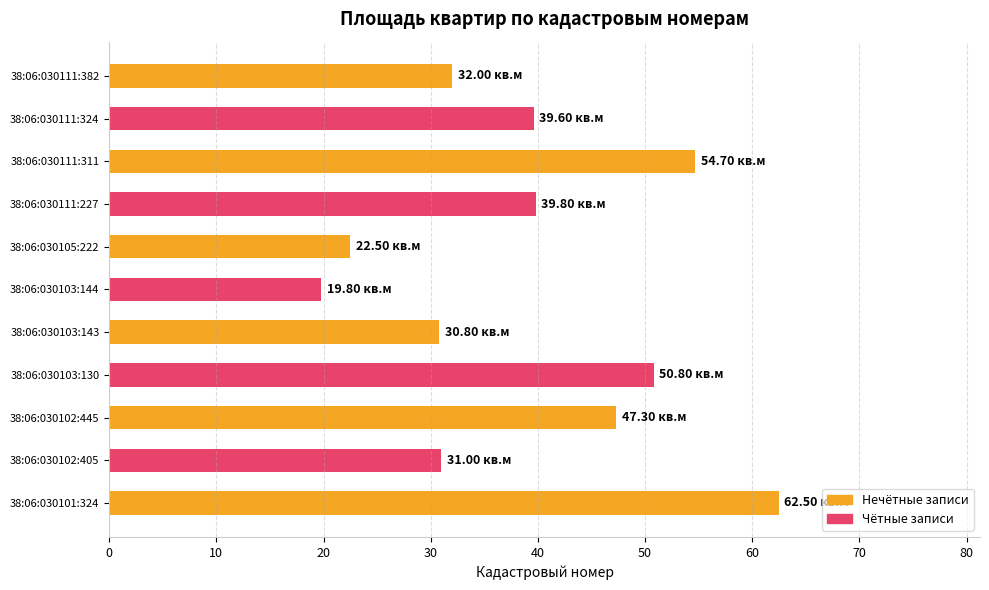

What is the greatest value displayed?

62.5